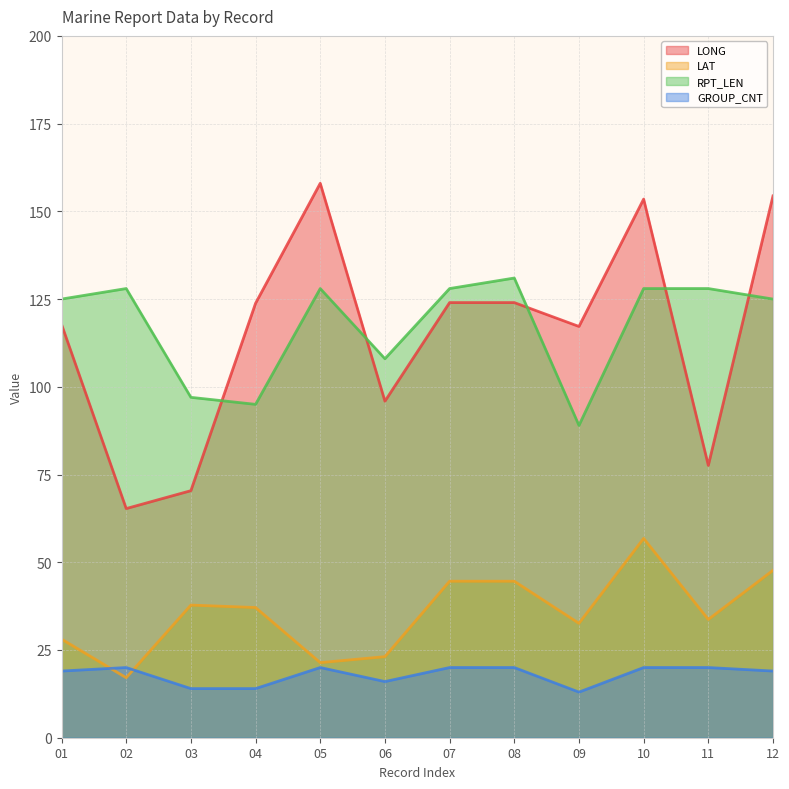

Is the value of GROUP_CNT at 12 greater than the value of RPT_LEN at 03?

No